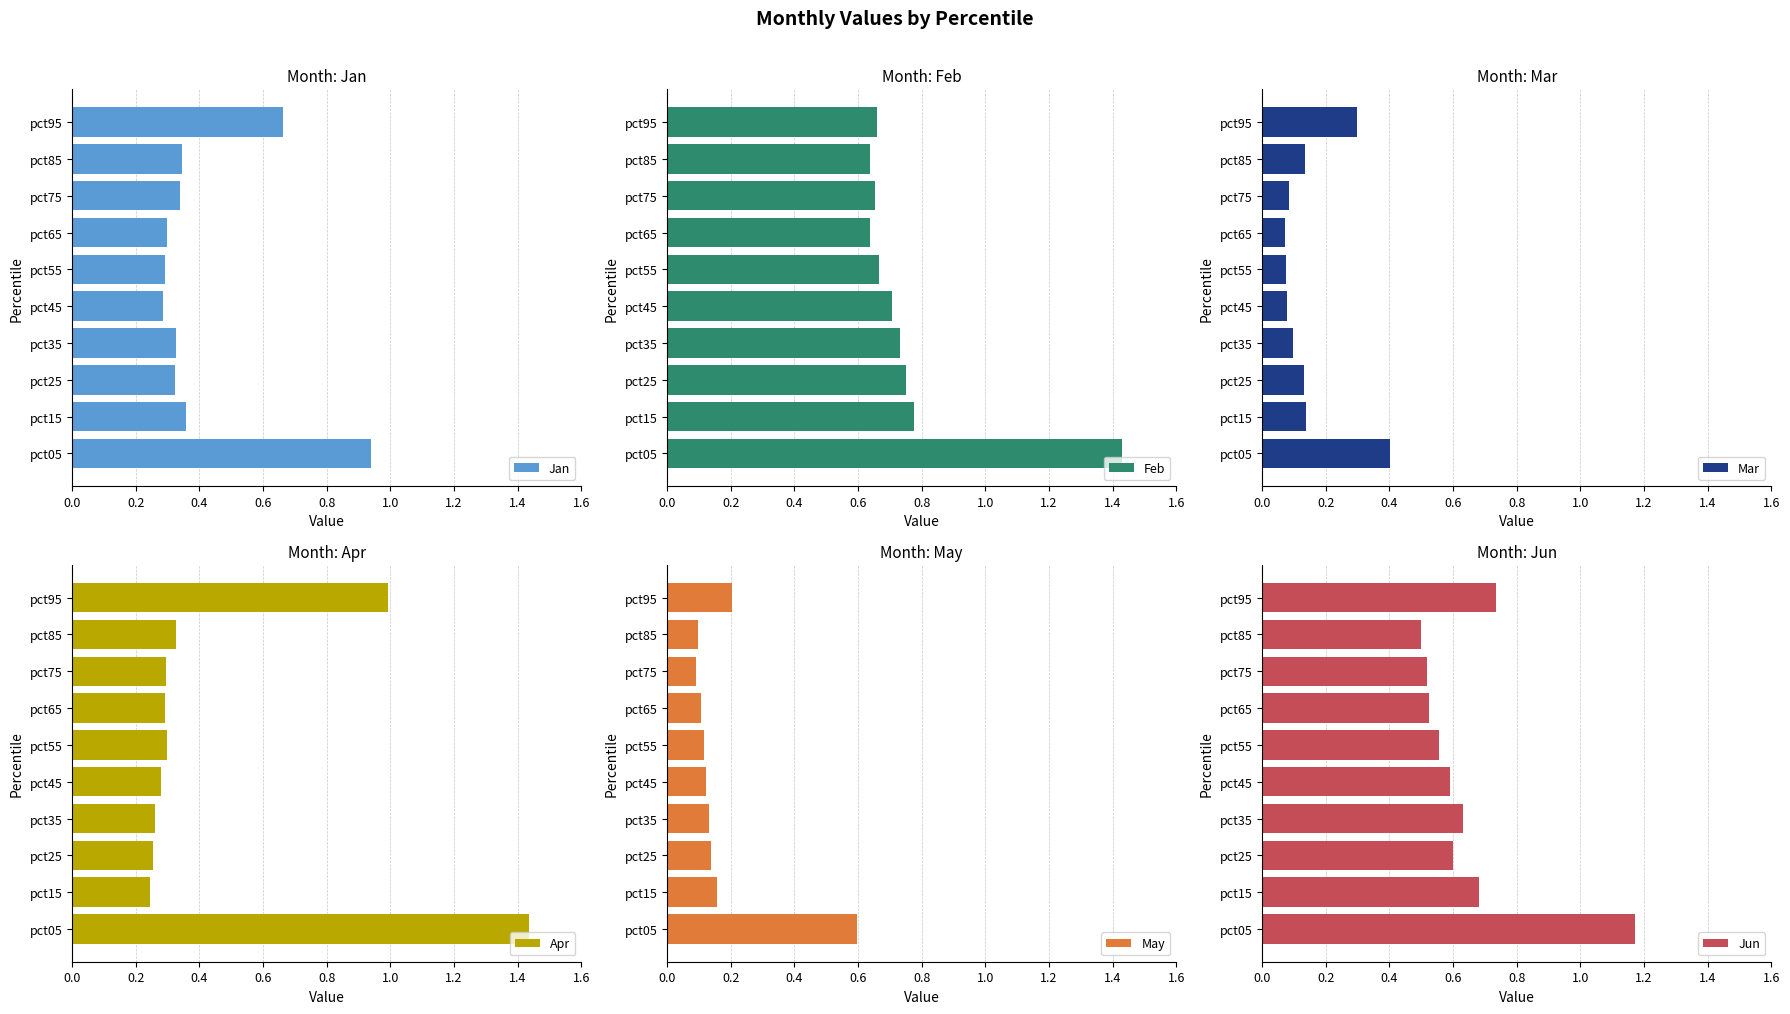

Is it true that Jan equals 0.4 at pct45?

False